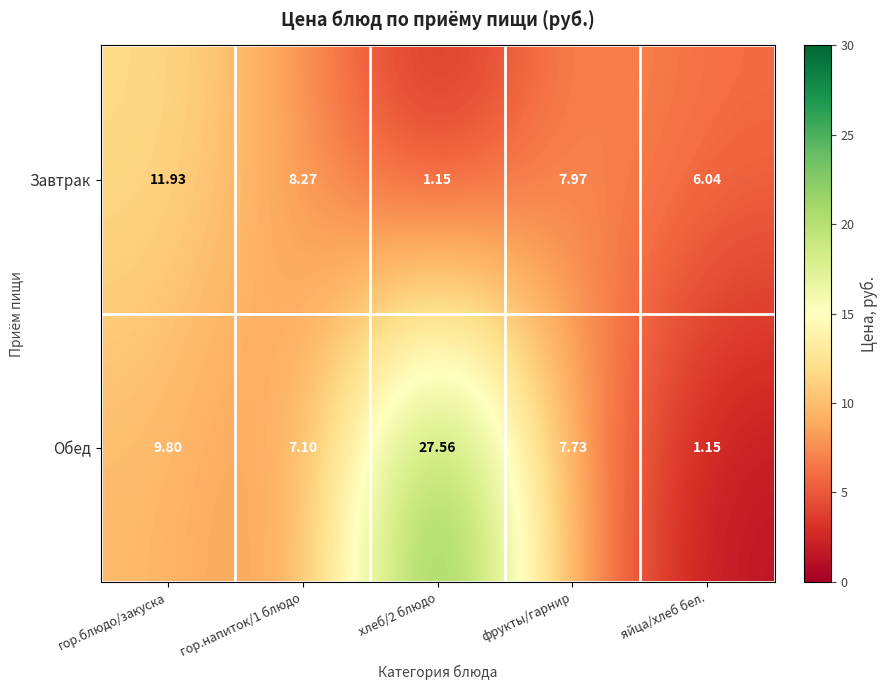

What is the total value across all series at гор.напиток/1 блюдо?

15.4